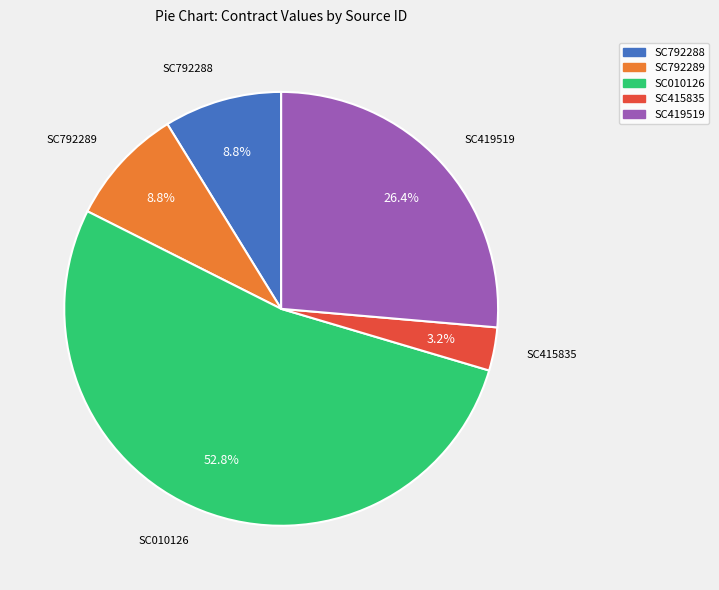

What percentage do SC792288 and SC415835 together represent?

12.0%